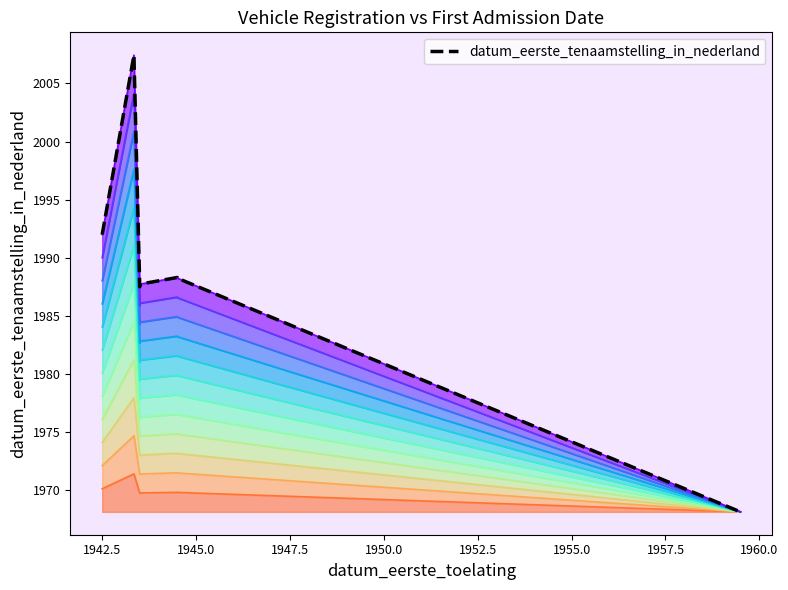

What is the sum of all values?

15772.8